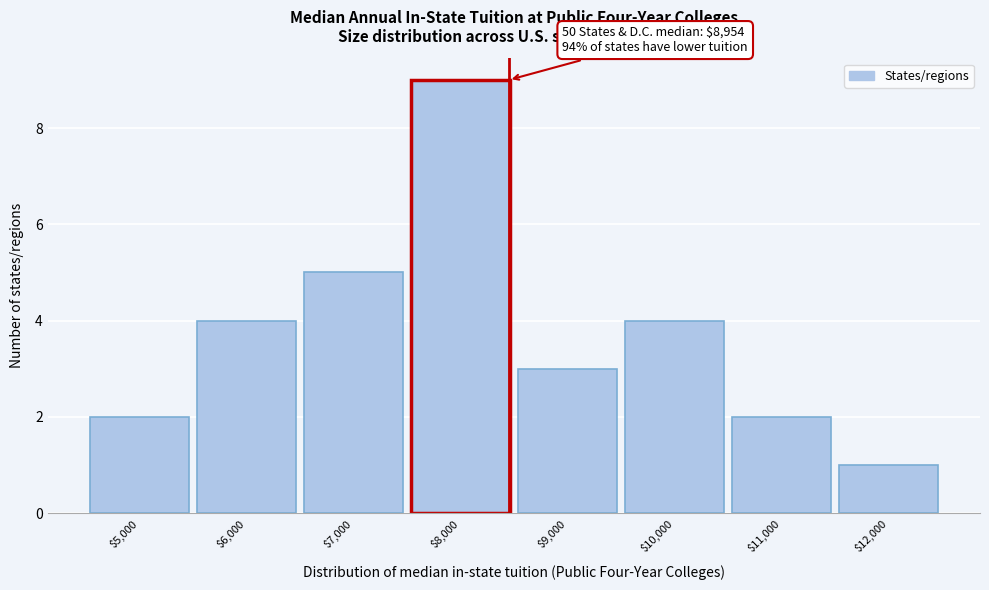

Reading right to left, transcribe all the data shown in this chart.

1	2	4	3	9	5	4	2